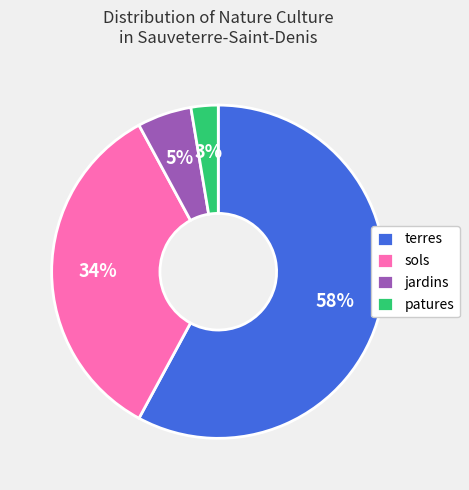

Rank the categories by value from lowest to highest.

patures, jardins, sols, terres